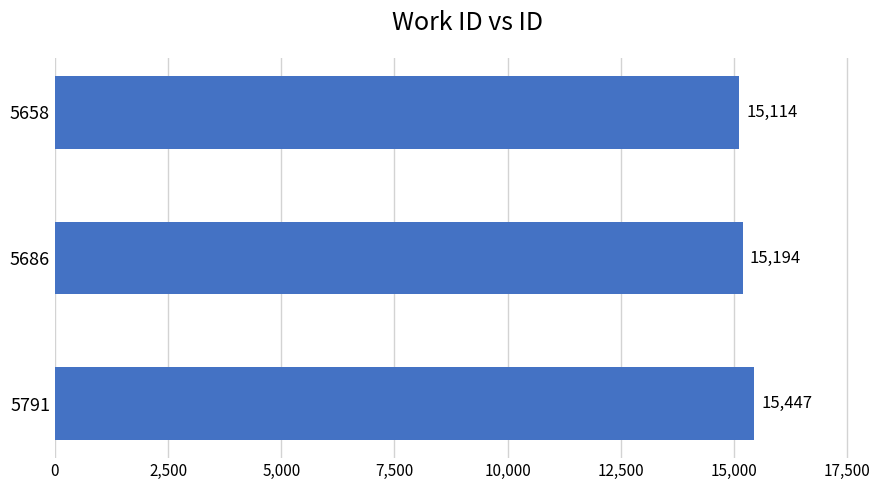

How many values are between 15114 and 15447?

3